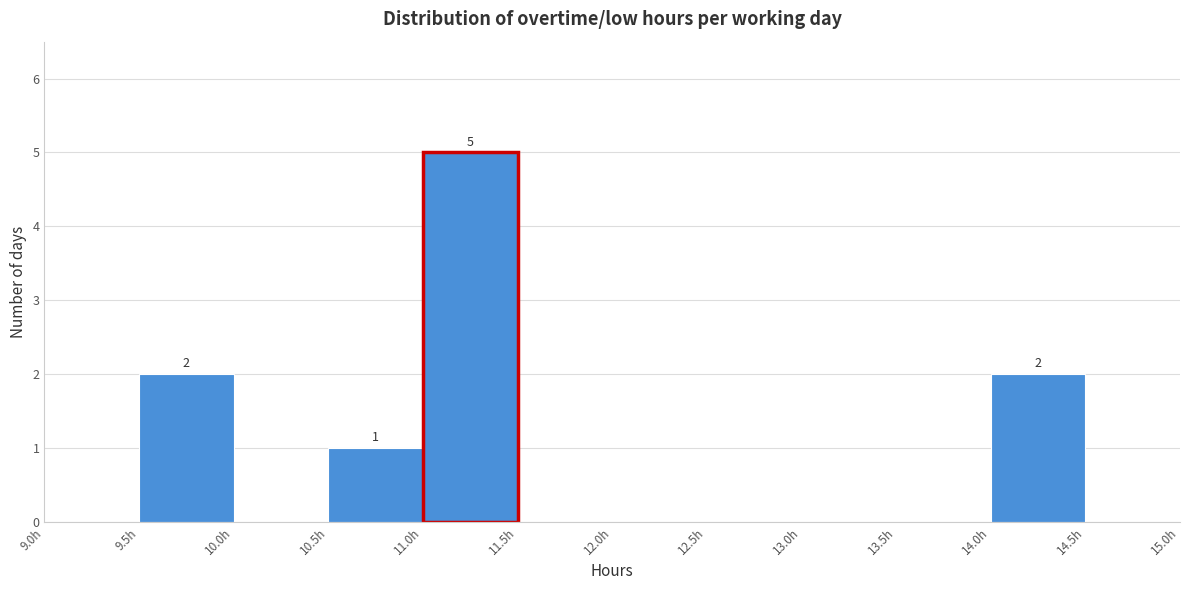

Which range on the x-axis has the tallest bar?

11.0 to 11.5